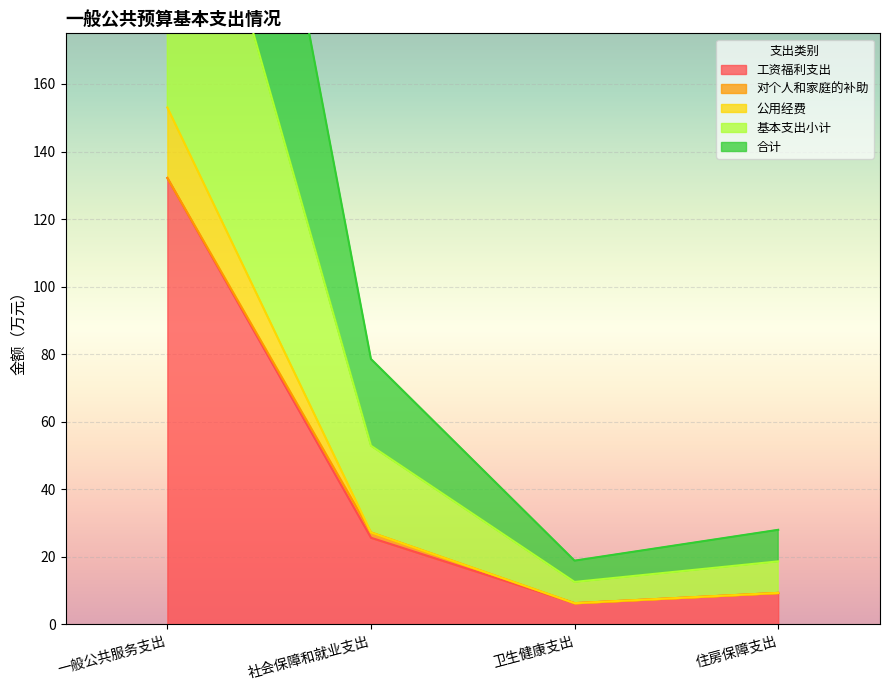

True or false: 基本支出小计 and 合计 cross at least once.

False